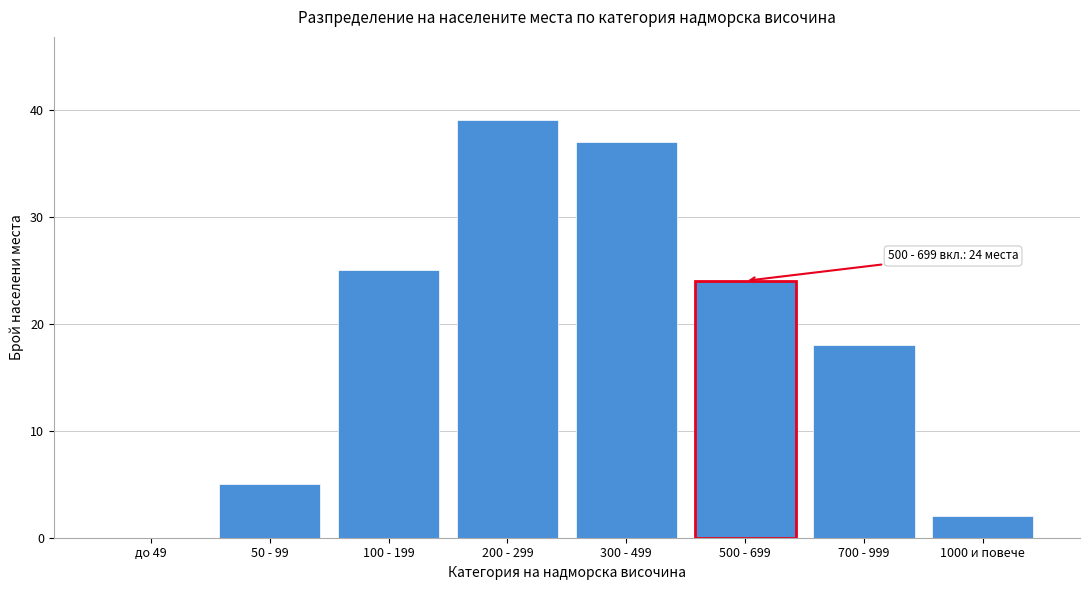

Reading right to left, list all the values displayed in this chart.

1000 и повече=2	700 - 999=18	500 - 699=24	300 - 499=37	200 - 299=39	100 - 199=25	50 - 99=5	до 49=0